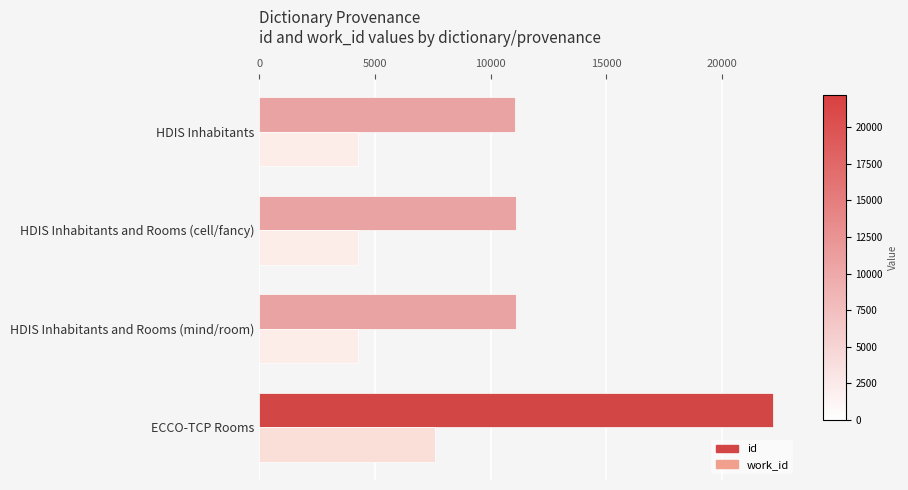

Is the value of work_id at HDIS Inhabitants and Rooms (mind/room) greater than the value of id at HDIS Inhabitants and Rooms (cell/fancy)?

No